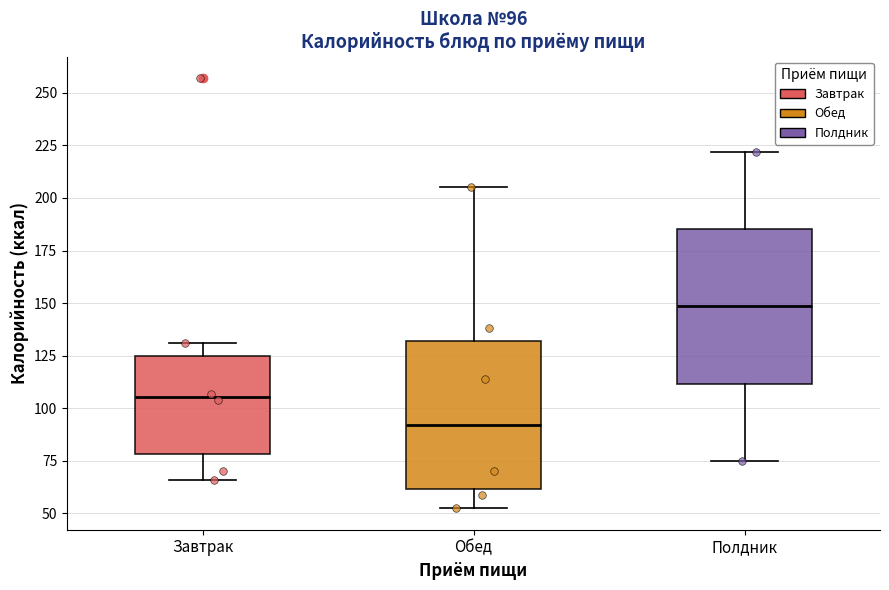

Which box has the lowest median line?

Обед